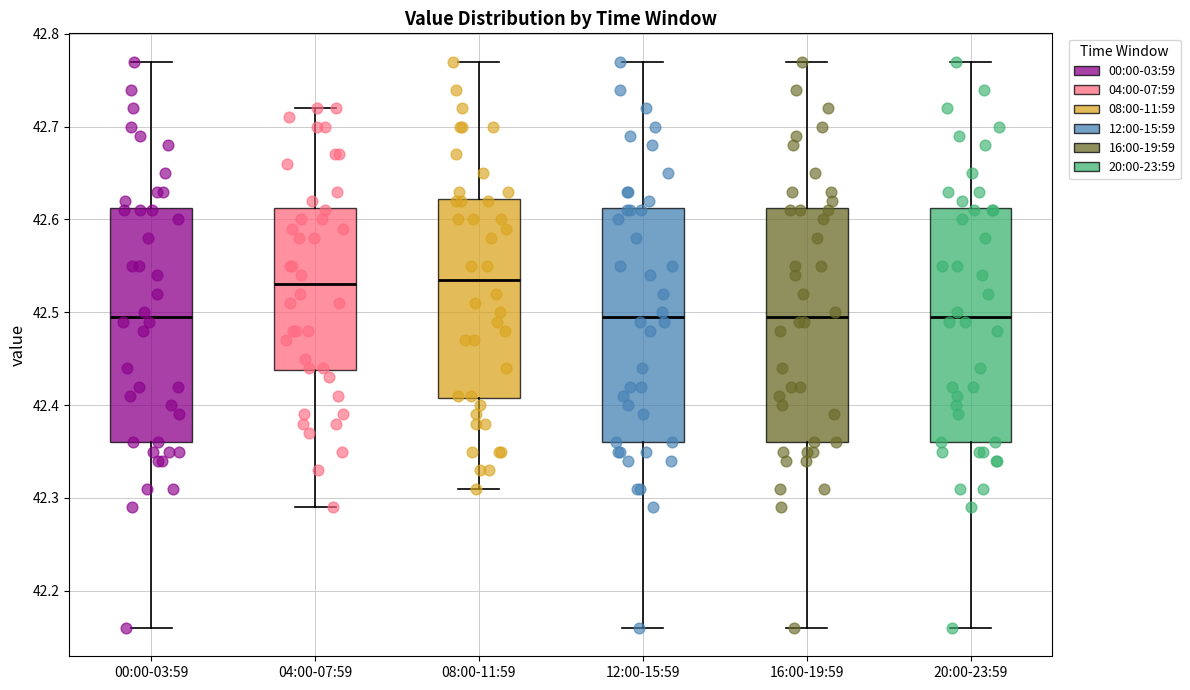

Reading left to right, transcribe this box plot: for each box, give where its median line is, the range the box spans, and where its two whiskers end, as read against the y-axis. The values are not printed on the chart, so give them approximately, as read against the axis.

00:00-03:59: median 42.50, box 42.36 to 42.61, whiskers 42.16 to 42.77
04:00-07:59: median 42.53, box 42.44 to 42.61, whiskers 42.29 to 42.72
08:00-11:59: median 42.54, box 42.41 to 42.62, whiskers 42.31 to 42.77
12:00-15:59: median 42.50, box 42.36 to 42.61, whiskers 42.16 to 42.77
16:00-19:59: median 42.50, box 42.36 to 42.61, whiskers 42.16 to 42.77
20:00-23:59: median 42.50, box 42.36 to 42.61, whiskers 42.16 to 42.77